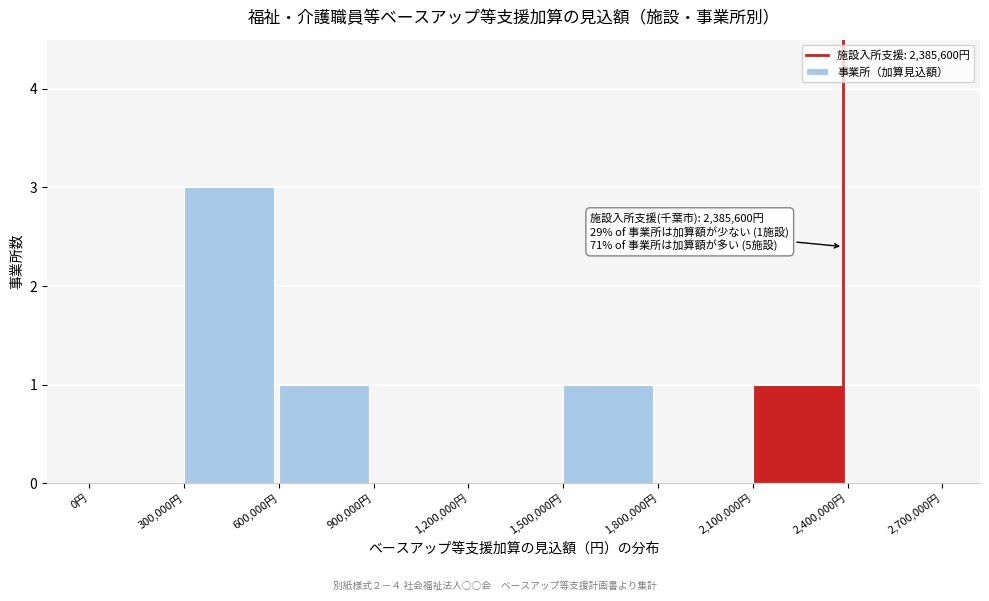

Over which range of the x-axis is the bar tallest?

300000 to 600000